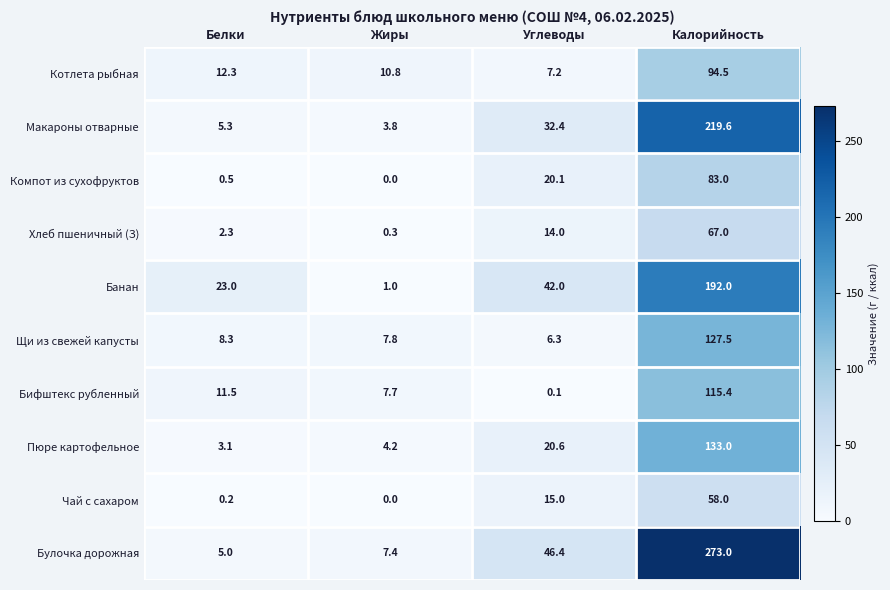

Rank the categories by Компот из сухофруктов value from highest to lowest.

Калорийность, Углеводы, Белки, Жиры